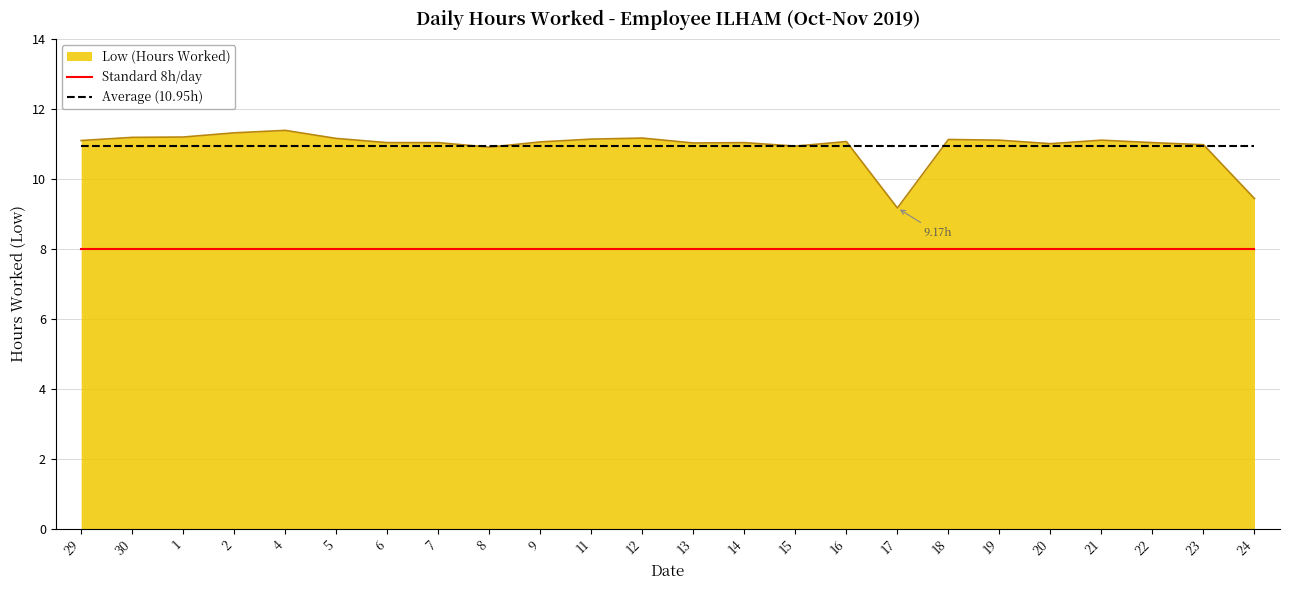

What is the total value across all series at 13?

30.0